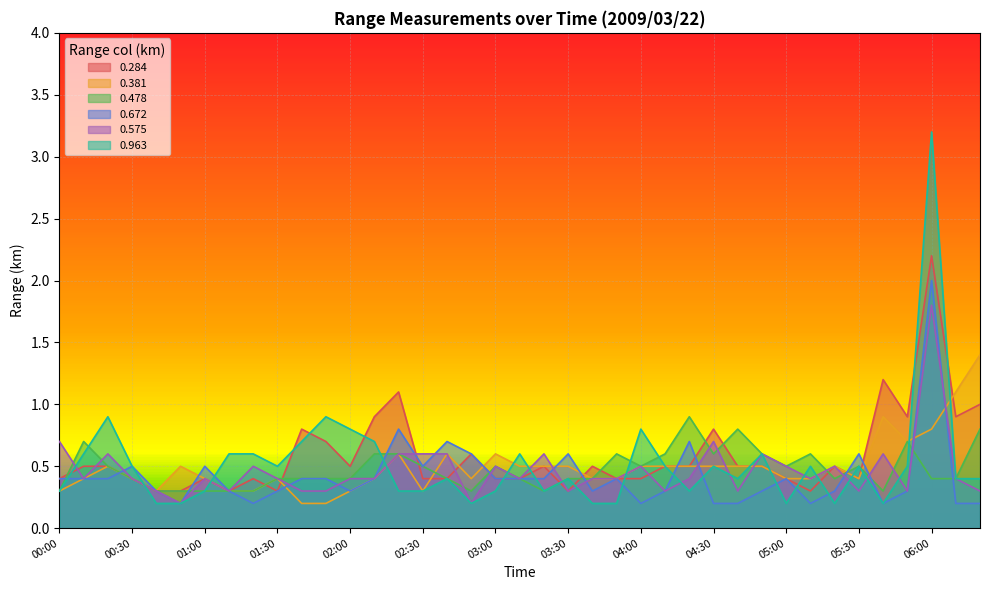

At how many categories does at least one series exceed 0?

39